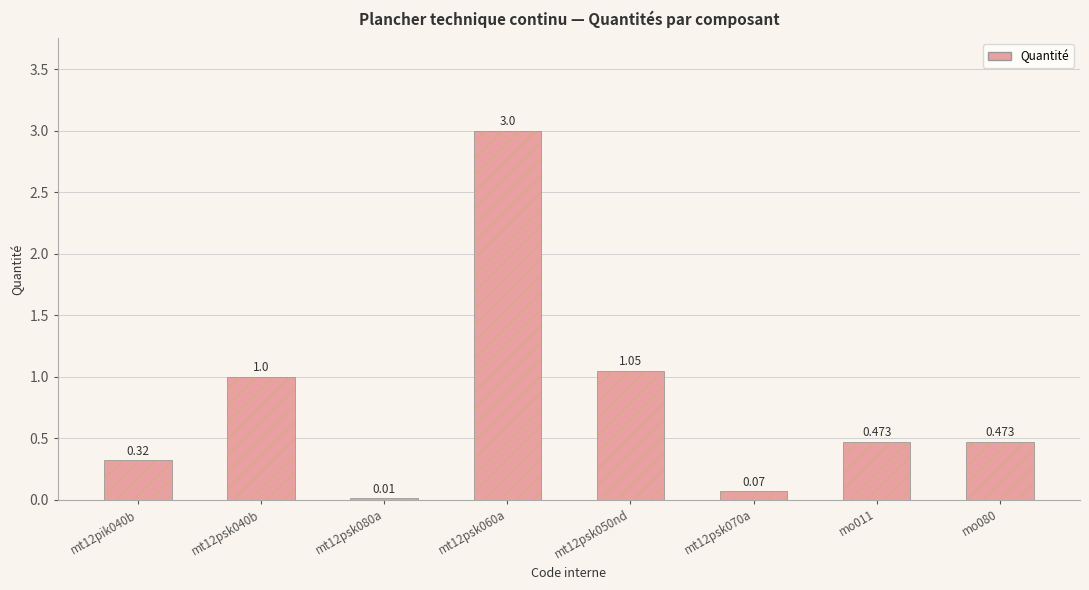

Rank the categories by value from highest to lowest.

mt12psk060a, mt12psk050nd, mt12psk040b, mo011, mo080, mt12pik040b, mt12psk070a, mt12psk080a